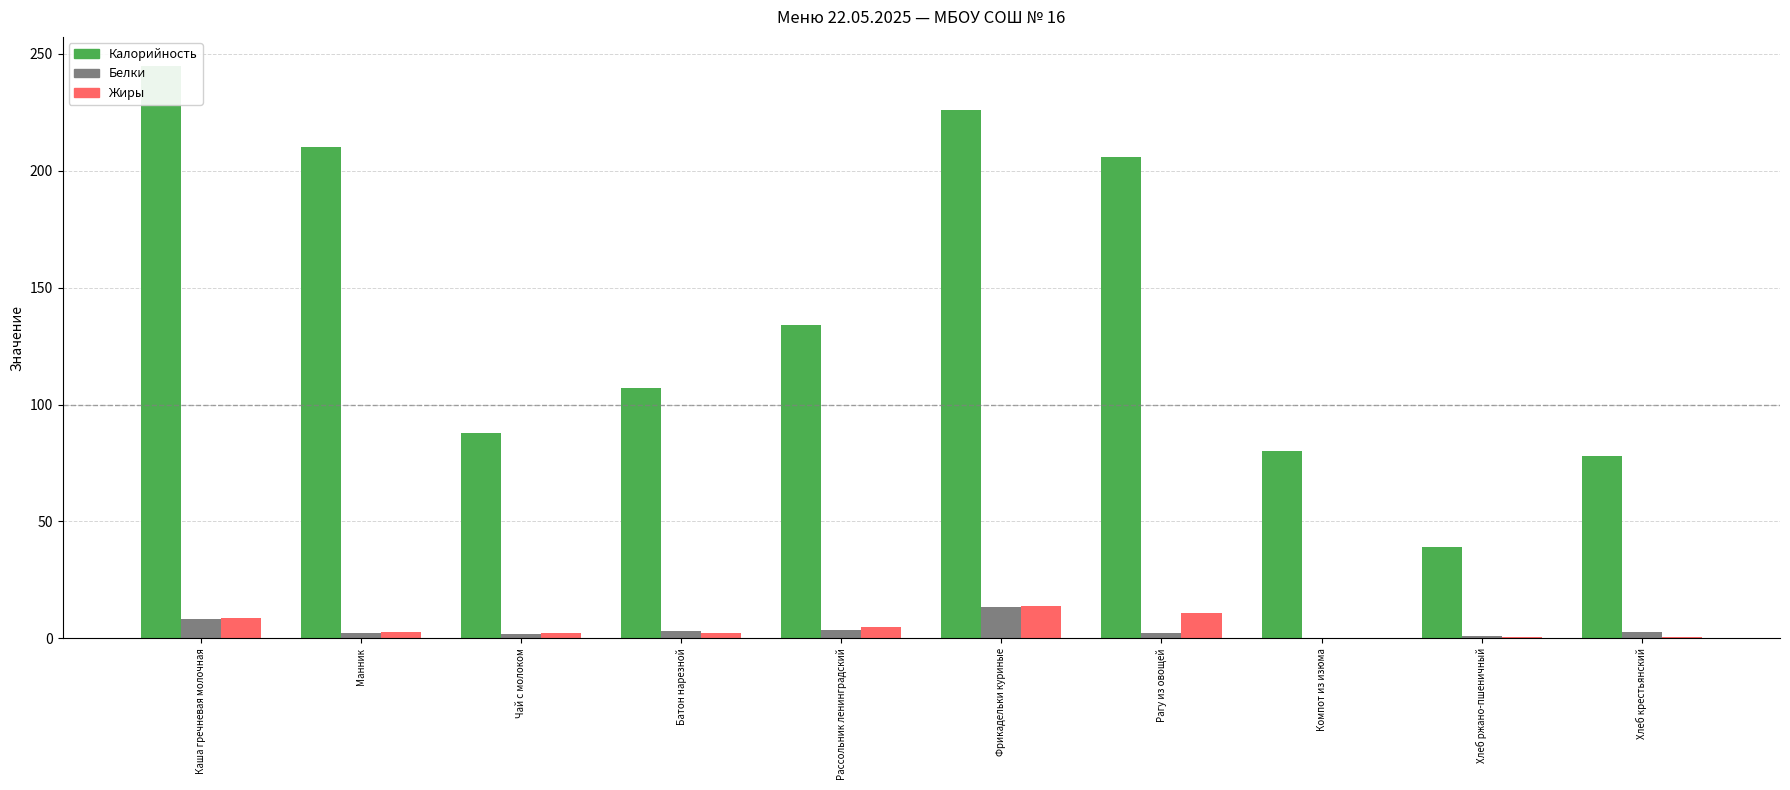

What are all the series names shown in the legend?

Калорийность, Белки, Жиры